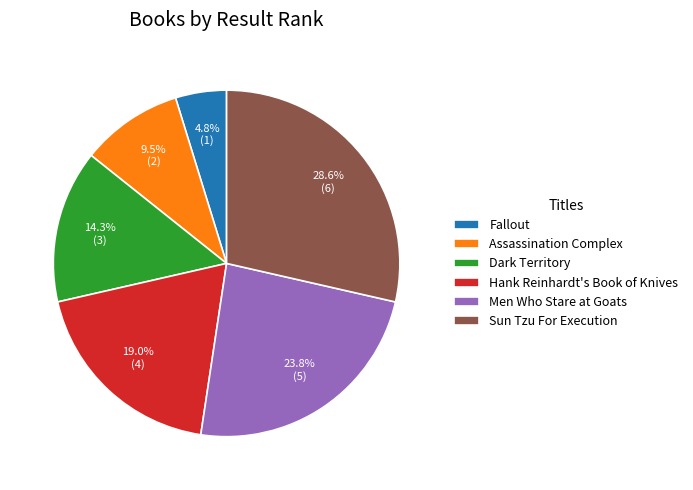

Is there a majority slice in this chart?

No